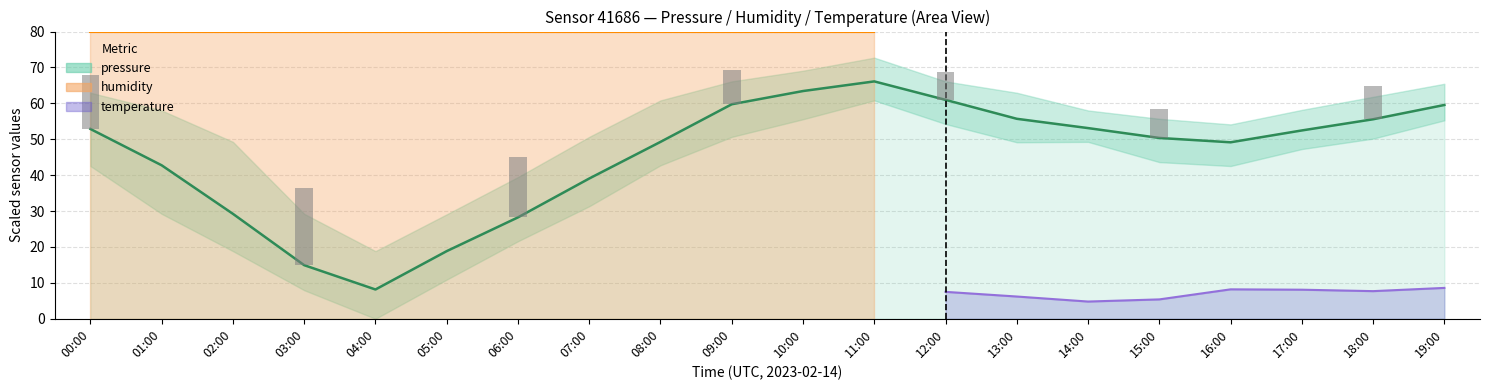

What is the smallest value displayed?

8.2